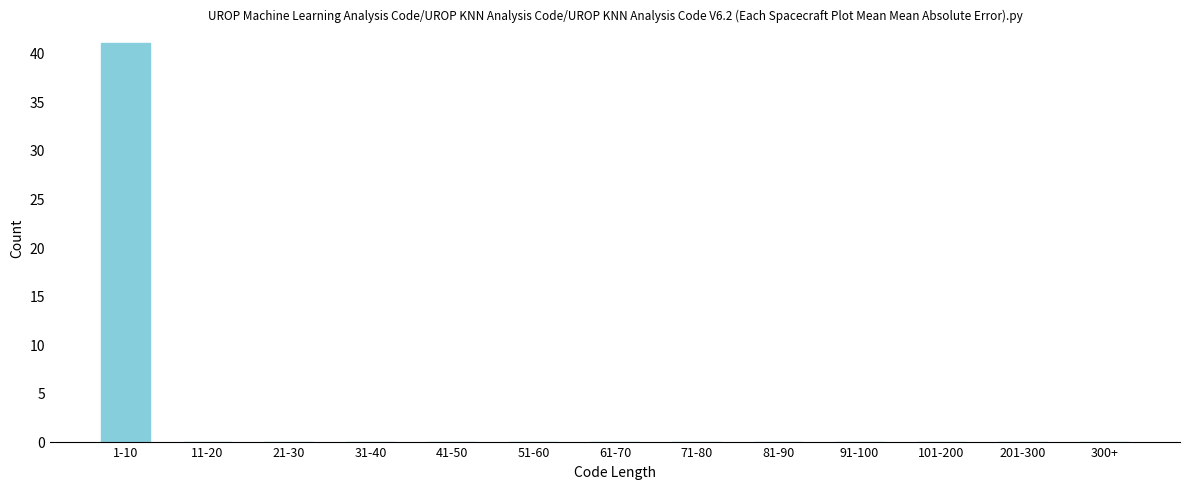

Reading left to right, list all the values displayed in this chart.

1-10=41	11-20=0	21-30=0	31-40=0	41-50=0	51-60=0	61-70=0	71-80=0	81-90=0	91-100=0	101-200=0	201-300=0	300+=0